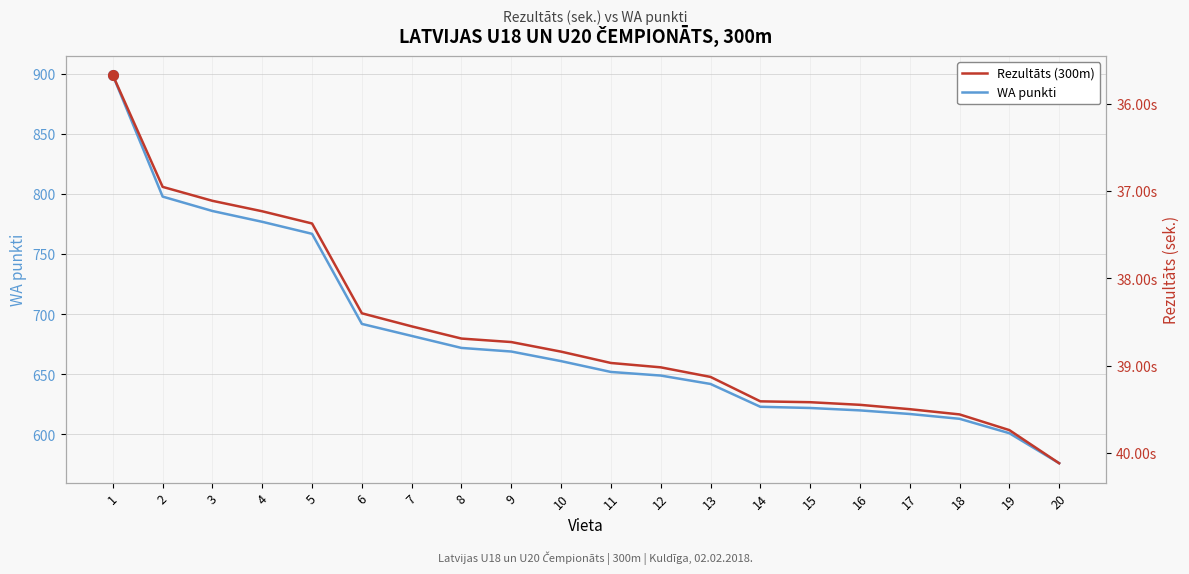

Reading left to right, list all the values displayed in this chart.

WA punkti: 1=899.0	2=798.0	3=786.0	4=777.0	5=767.0	6=692.0	7=682.0	8=672.0	9=669.0	10=661.0	11=652.0	12=649.0	13=642.0	14=623.0	15=622.0	16=620.0	17=617.0	18=613.0	19=601.0	20=576.0
Rezultāts (300m): 1=35.7	2=37.0	3=37.1	4=37.2	5=37.4	6=38.4	7=38.5	8=38.7	9=38.7	10=38.8	11=39.0	12=39.0	13=39.1	14=39.4	15=39.4	16=39.5	17=39.5	18=39.6	19=39.7	20=40.1